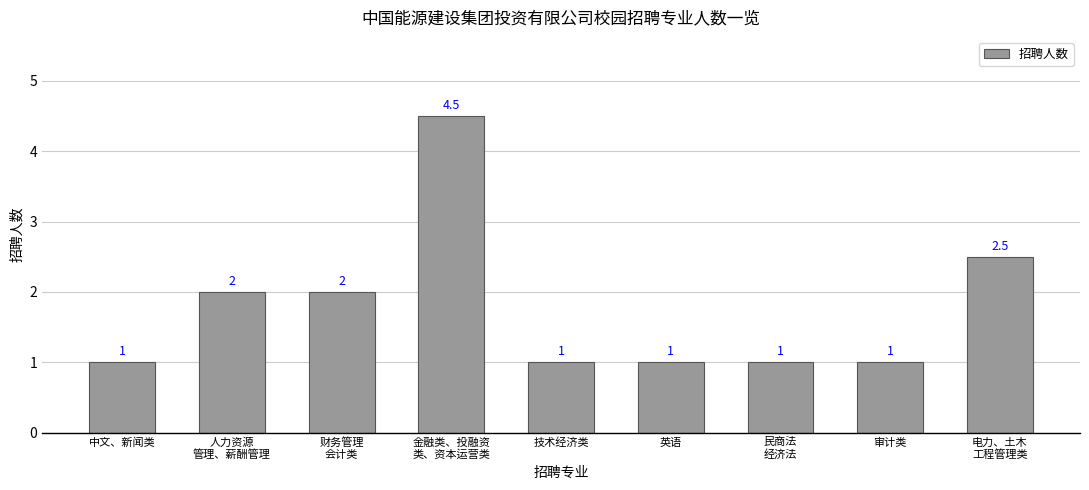

Count the values in the range 1 to 2.

7